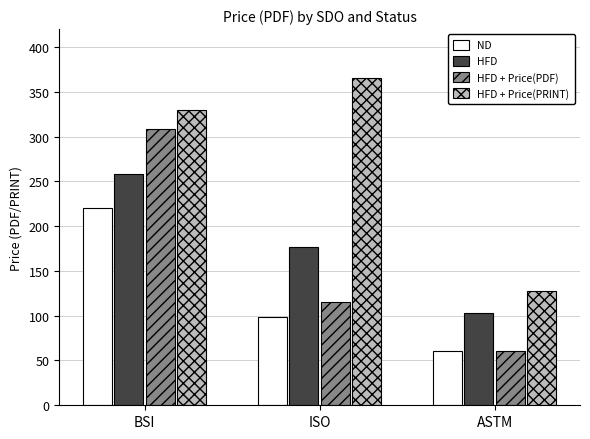

The value of HFD + Price(PRINT) at BSI is 330. True or false?

True